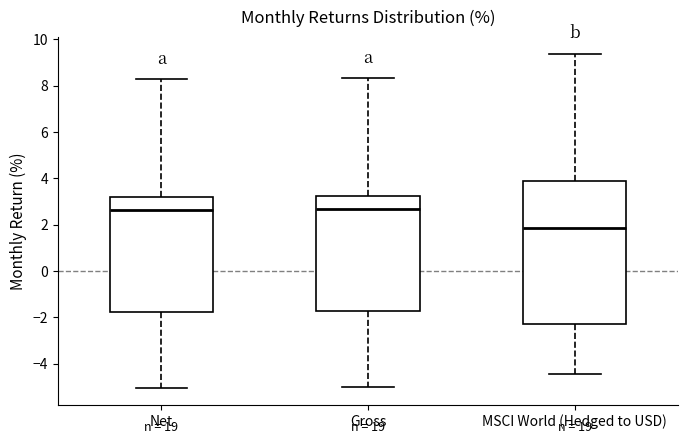

Where does the median line of the box for MSCI World (Hedged to USD) sit on the y-axis? The values are not printed on the chart, so give them approximately, as read against the axis.

1.8